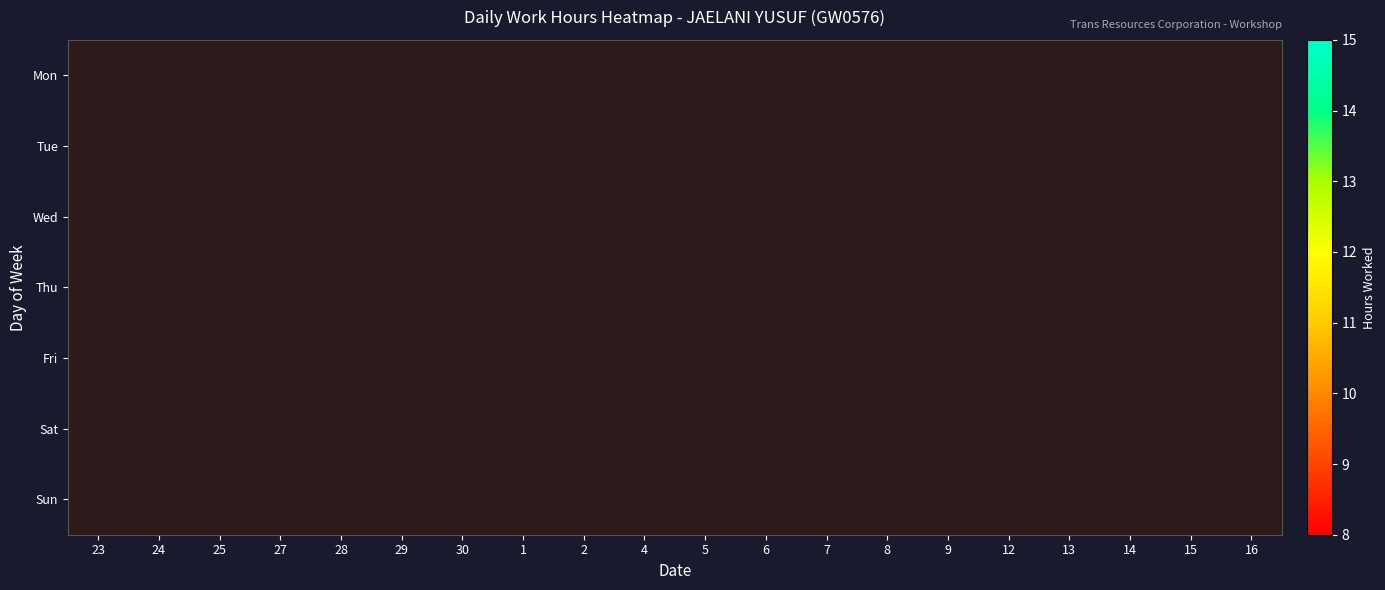

Reading left to right, extract all data points from this chart.

Mon: 23=0.0	24=0.0	25=0.0	27=12.1	28=0.0	29=0.0	30=0.0	1=0.0	2=0.0	4=11.3	5=0.0	6=0.0	7=0.0	8=0.0	9=0.0	12=0.0	13=0.0	14=0.0	15=0.0	16=0.0
Tue: 23=0.0	24=0.0	25=0.0	27=0.0	28=11.8	29=0.0	30=0.0	1=0.0	2=0.0	4=0.0	5=13.4	6=0.0	7=0.0	8=0.0	9=0.0	12=11.7	13=0.0	14=0.0	15=0.0	16=0.0
Wed: 23=0.0	24=0.0	25=0.0	27=0.0	28=0.0	29=11.8	30=0.0	1=0.0	2=0.0	4=0.0	5=0.0	6=14.1	7=0.0	8=0.0	9=0.0	12=0.0	13=12.9	14=0.0	15=0.0	16=0.0
Thu: 23=14.8	24=0.0	25=0.0	27=0.0	28=0.0	29=0.0	30=11.8	1=0.0	2=0.0	4=0.0	5=0.0	6=0.0	7=13.4	8=0.0	9=0.0	12=0.0	13=0.0	14=14.0	15=0.0	16=0.0
Fri: 23=0.0	24=11.8	25=0.0	27=0.0	28=0.0	29=0.0	30=0.0	1=11.8	2=0.0	4=0.0	5=0.0	6=0.0	7=0.0	8=11.6	9=0.0	12=0.0	13=0.0	14=0.0	15=11.3	16=0.0
Sat: 23=0.0	24=0.0	25=10.0	27=0.0	28=0.0	29=0.0	30=0.0	1=0.0	2=10.1	4=0.0	5=0.0	6=0.0	7=0.0	8=0.0	9=10.7	12=0.0	13=0.0	14=0.0	15=0.0	16=11.5
Sun: 23=0.0	24=0.0	25=0.0	27=0.0	28=0.0	29=0.0	30=0.0	1=0.0	2=0.0	4=0.0	5=0.0	6=0.0	7=0.0	8=0.0	9=0.0	12=0.0	13=0.0	14=0.0	15=0.0	16=0.0